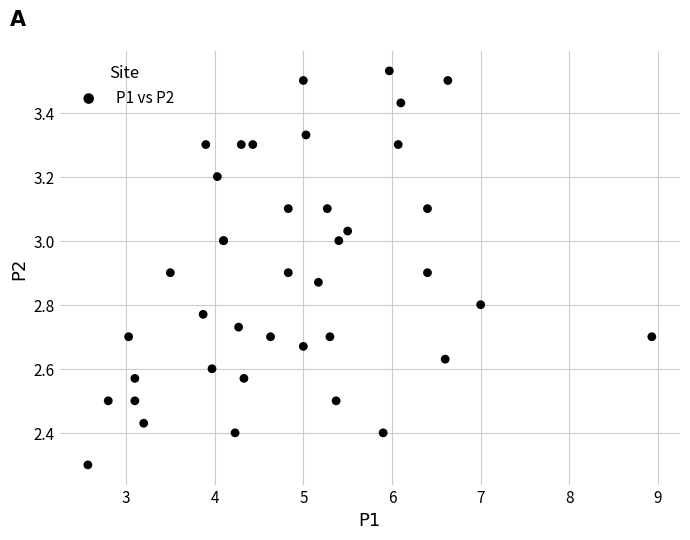

What Y value in the scatter plot is closest to 2?

2.3